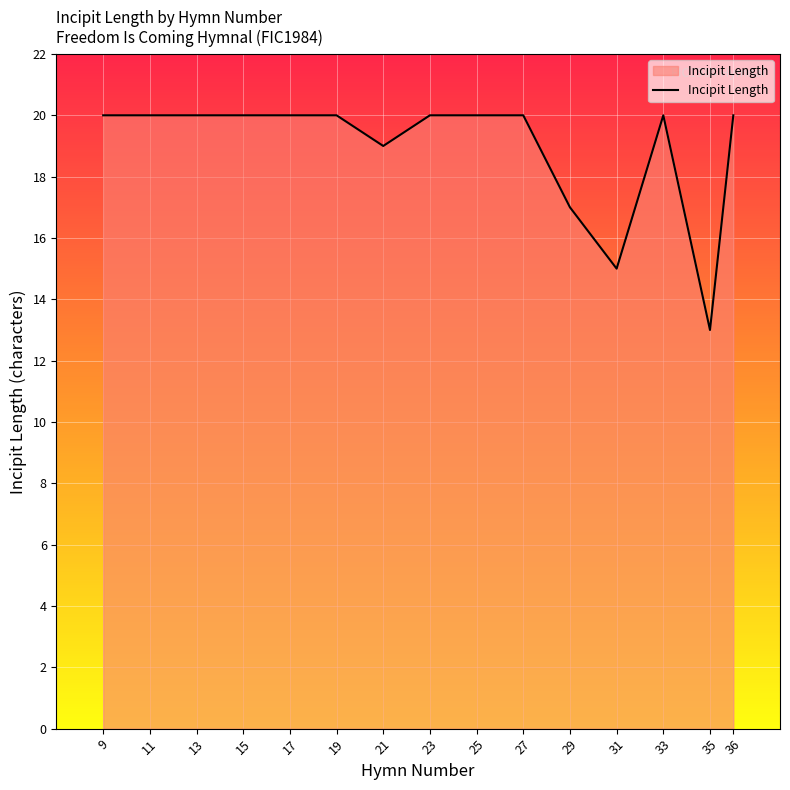

What value does the data have at 36?

20